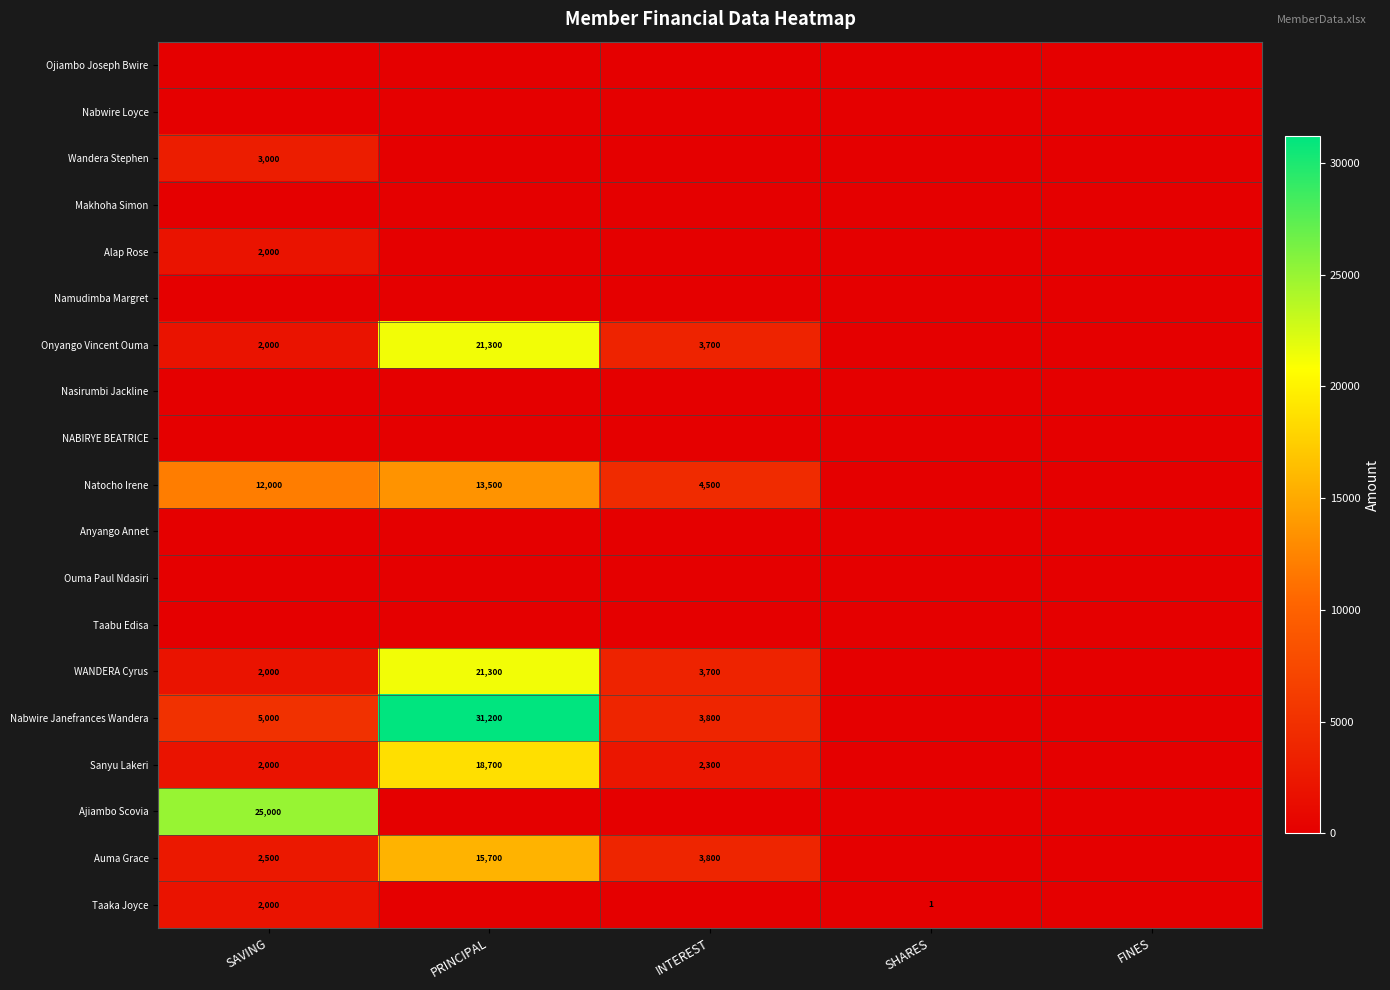

Between SHARES and INTEREST, which is larger?

SHARES